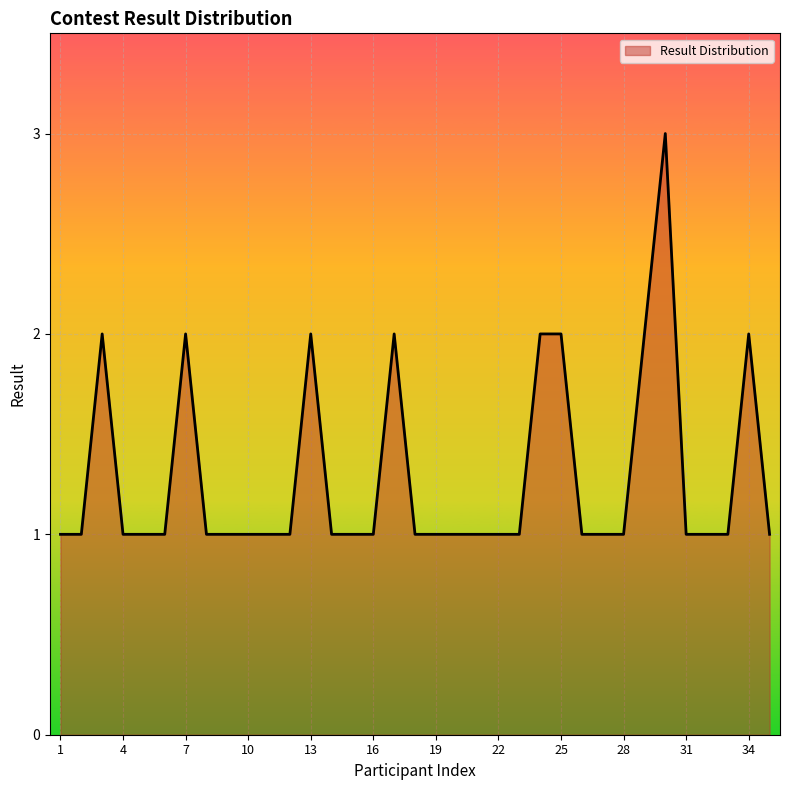

What is the maximum value shown in the chart?

3